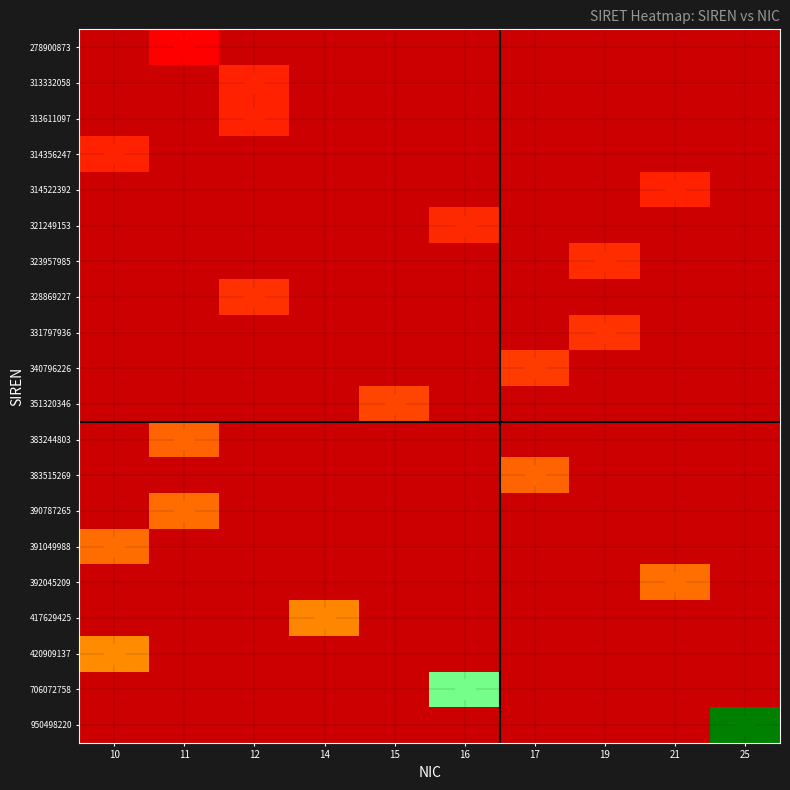

Reading left to right, list all the values displayed in this chart.

278900873: 10=0.0	11=0.0	12=0.0	14=0.0	15=0.0	16=0.0	17=0.0	19=0.0	21=0.0	25=0.0
313332058: 10=0.0	11=0.0	12=0.1	14=0.0	15=0.0	16=0.0	17=0.0	19=0.0	21=0.0	25=0.0
313611097: 10=0.0	11=0.0	12=0.1	14=0.0	15=0.0	16=0.0	17=0.0	19=0.0	21=0.0	25=0.0
314356247: 10=0.1	11=0.0	12=0.0	14=0.0	15=0.0	16=0.0	17=0.0	19=0.0	21=0.0	25=0.0
314522392: 10=0.0	11=0.0	12=0.0	14=0.0	15=0.0	16=0.0	17=0.0	19=0.0	21=0.1	25=0.0
321249153: 10=0.0	11=0.0	12=0.0	14=0.0	15=0.0	16=0.1	17=0.0	19=0.0	21=0.0	25=0.0
323957985: 10=0.0	11=0.0	12=0.0	14=0.0	15=0.0	16=0.0	17=0.0	19=0.1	21=0.0	25=0.0
328869227: 10=0.0	11=0.0	12=0.1	14=0.0	15=0.0	16=0.0	17=0.0	19=0.0	21=0.0	25=0.0
331797936: 10=0.0	11=0.0	12=0.0	14=0.0	15=0.0	16=0.0	17=0.0	19=0.1	21=0.0	25=0.0
340796226: 10=0.0	11=0.0	12=0.0	14=0.0	15=0.0	16=0.0	17=0.1	19=0.0	21=0.0	25=0.0
351320346: 10=0.0	11=0.0	12=0.0	14=0.0	15=0.1	16=0.0	17=0.0	19=0.0	21=0.0	25=0.0
383244803: 10=0.0	11=0.2	12=0.0	14=0.0	15=0.0	16=0.0	17=0.0	19=0.0	21=0.0	25=0.0
383515269: 10=0.0	11=0.0	12=0.0	14=0.0	15=0.0	16=0.0	17=0.2	19=0.0	21=0.0	25=0.0
390787265: 10=0.0	11=0.2	12=0.0	14=0.0	15=0.0	16=0.0	17=0.0	19=0.0	21=0.0	25=0.0
391049988: 10=0.2	11=0.0	12=0.0	14=0.0	15=0.0	16=0.0	17=0.0	19=0.0	21=0.0	25=0.0
392045209: 10=0.0	11=0.0	12=0.0	14=0.0	15=0.0	16=0.0	17=0.0	19=0.0	21=0.2	25=0.0
417629425: 10=0.0	11=0.0	12=0.0	14=0.2	15=0.0	16=0.0	17=0.0	19=0.0	21=0.0	25=0.0
420909137: 10=0.2	11=0.0	12=0.0	14=0.0	15=0.0	16=0.0	17=0.0	19=0.0	21=0.0	25=0.0
706072758: 10=0.0	11=0.0	12=0.0	14=0.0	15=0.0	16=0.6	17=0.0	19=0.0	21=0.0	25=0.0
950498220: 10=0.0	11=0.0	12=0.0	14=0.0	15=0.0	16=0.0	17=0.0	19=0.0	21=0.0	25=1.0